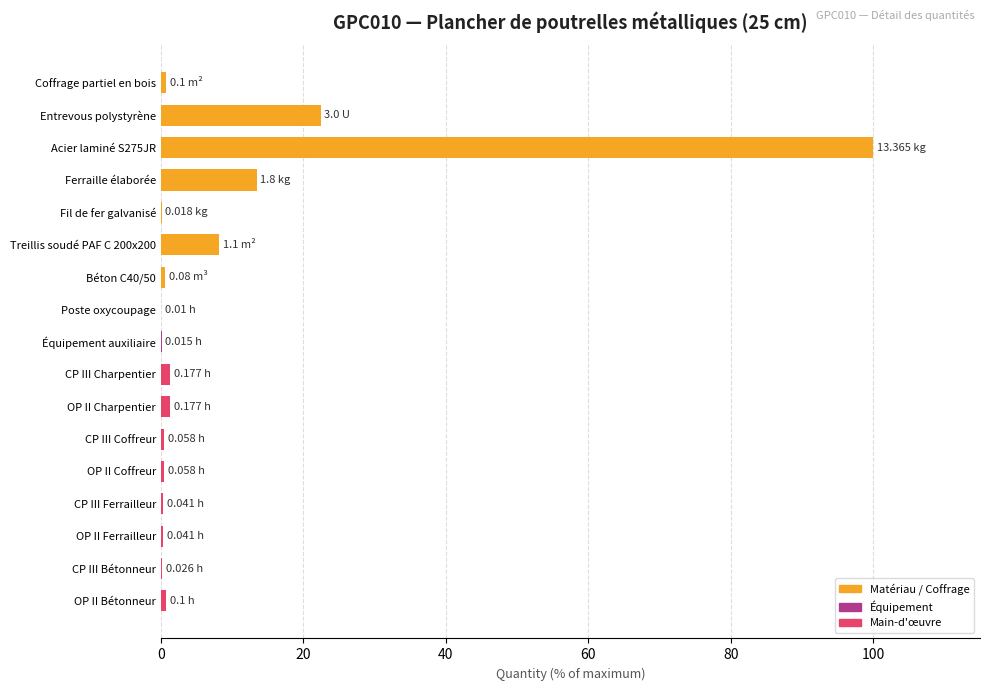

Which has a higher value, Ferraille élaborée or OP II Charpentier?

Ferraille élaborée